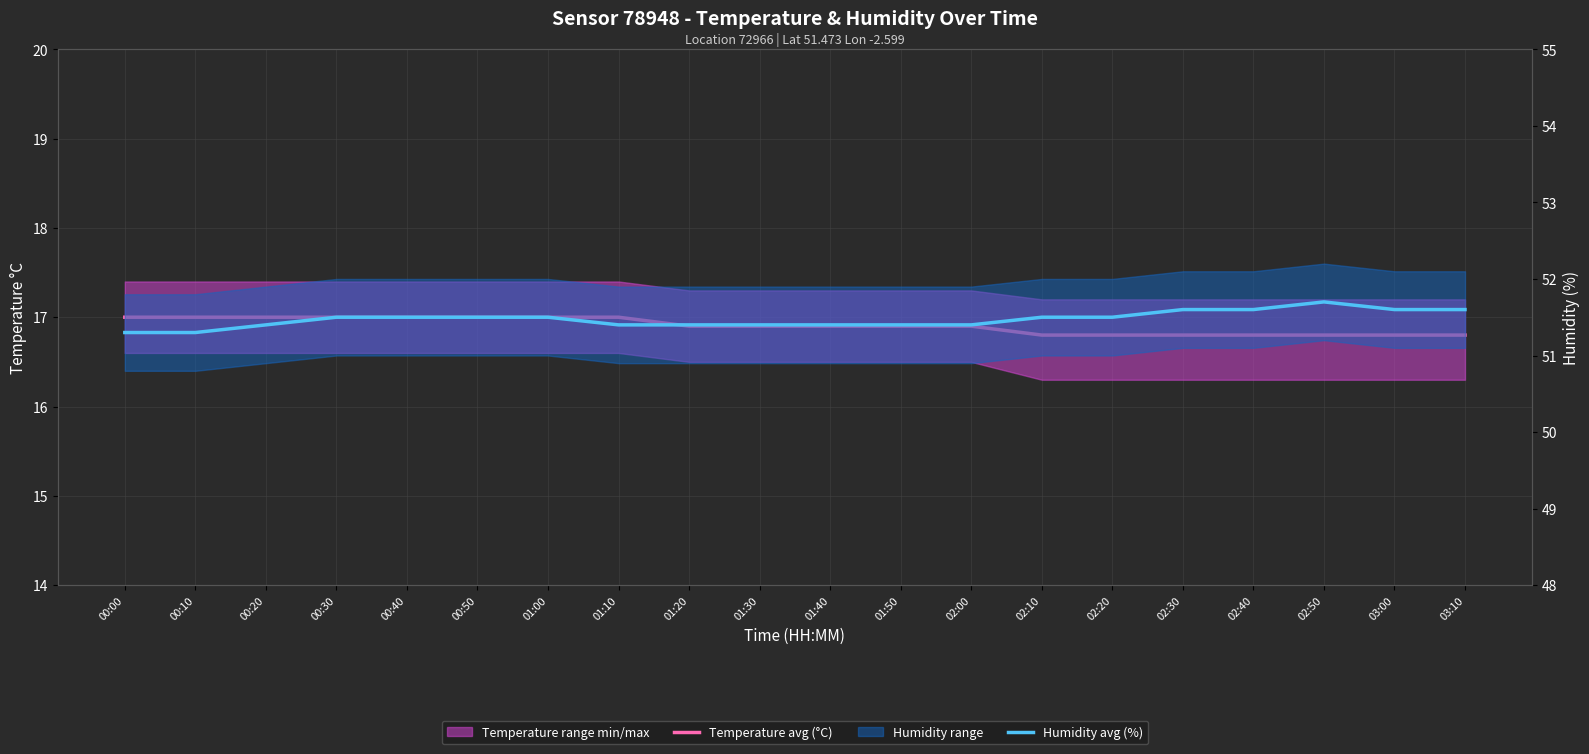

What is the difference between the highest and lowest values at 02:50?

34.9